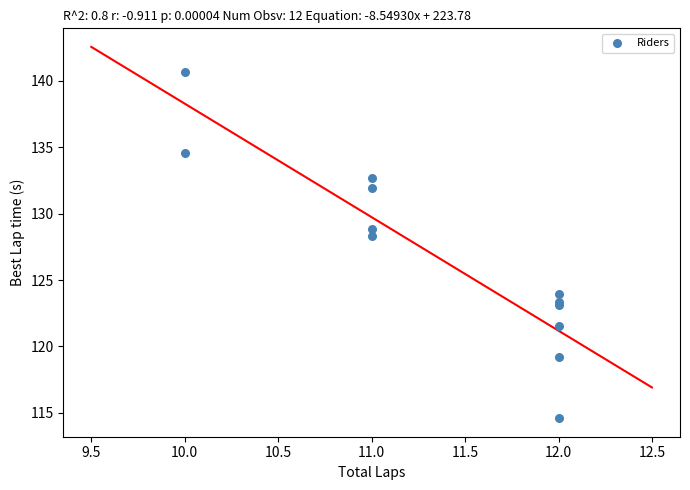

What Y value in the scatter plot is closest to 127?

128.3